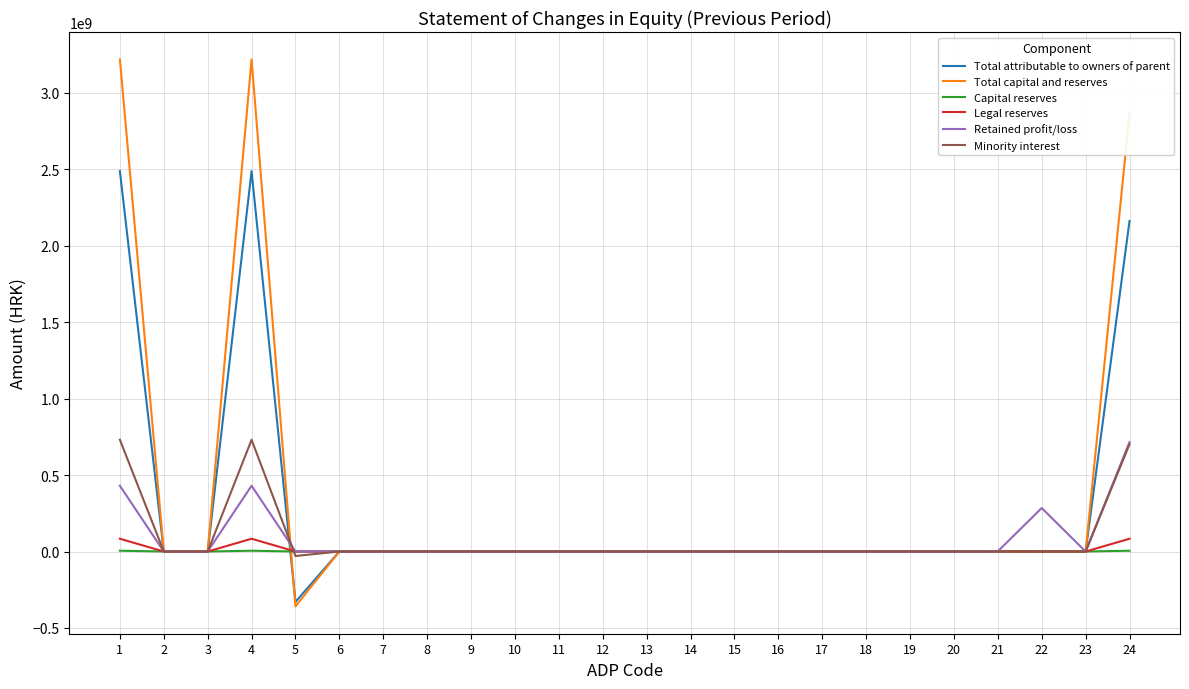

What is the highest value of the Retained profit/loss series?

715882878